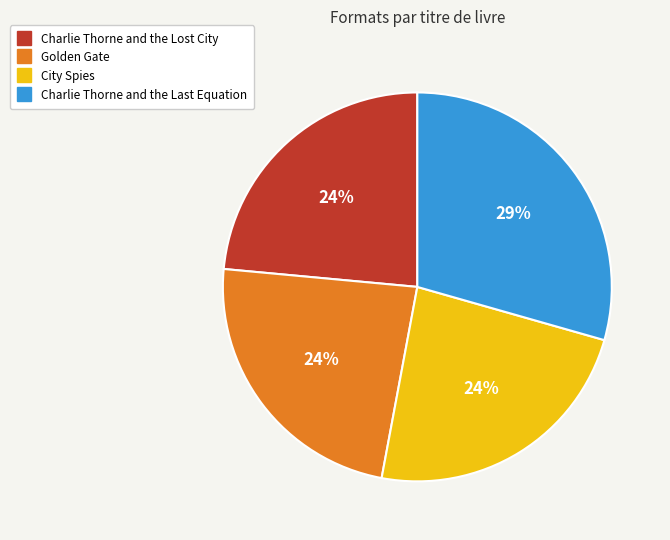

True or false: Golden Gate accounts for 12% of the total.

False